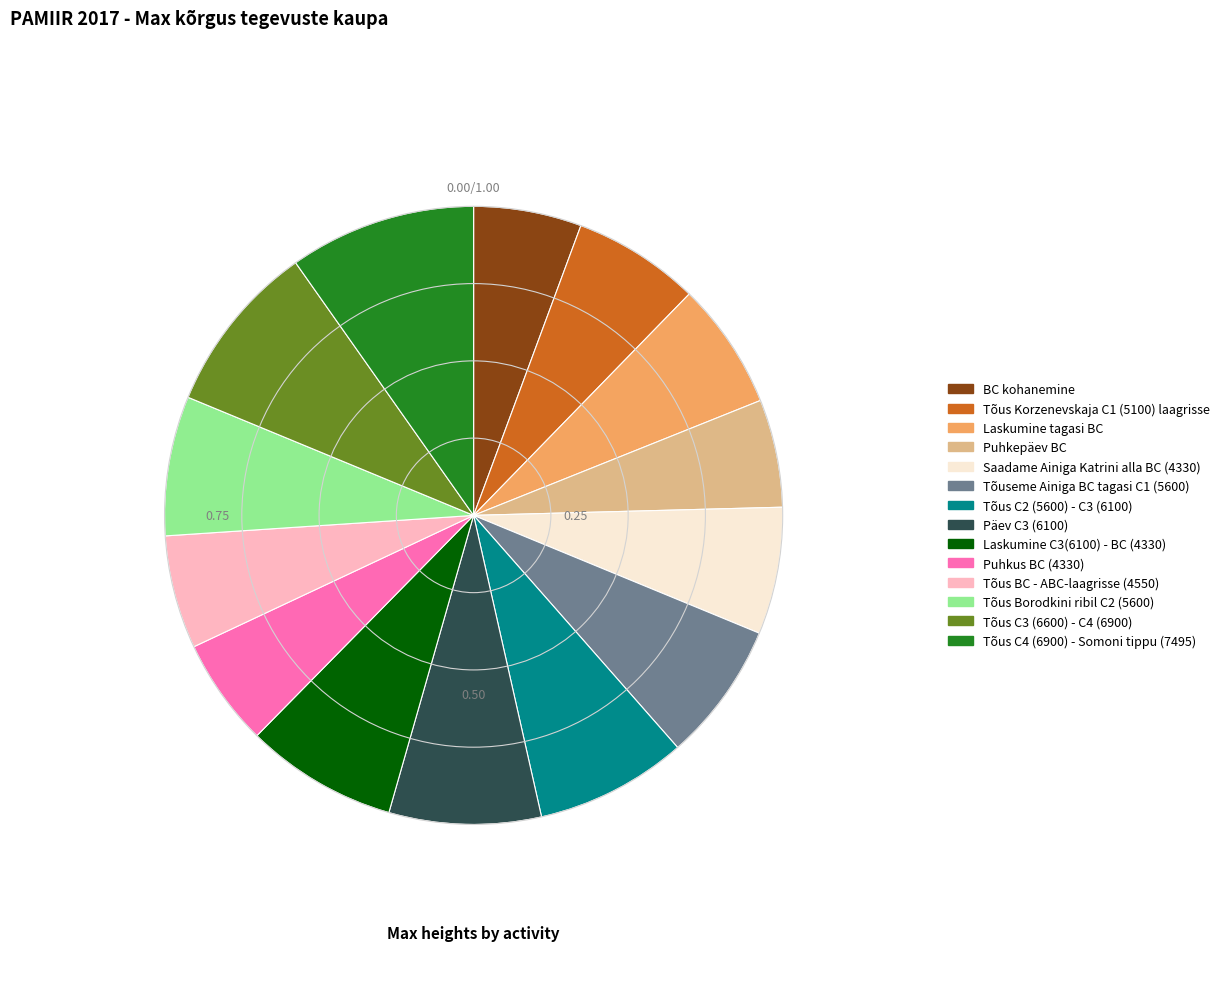

Does BC kohanemine represent more than half of the total?

No